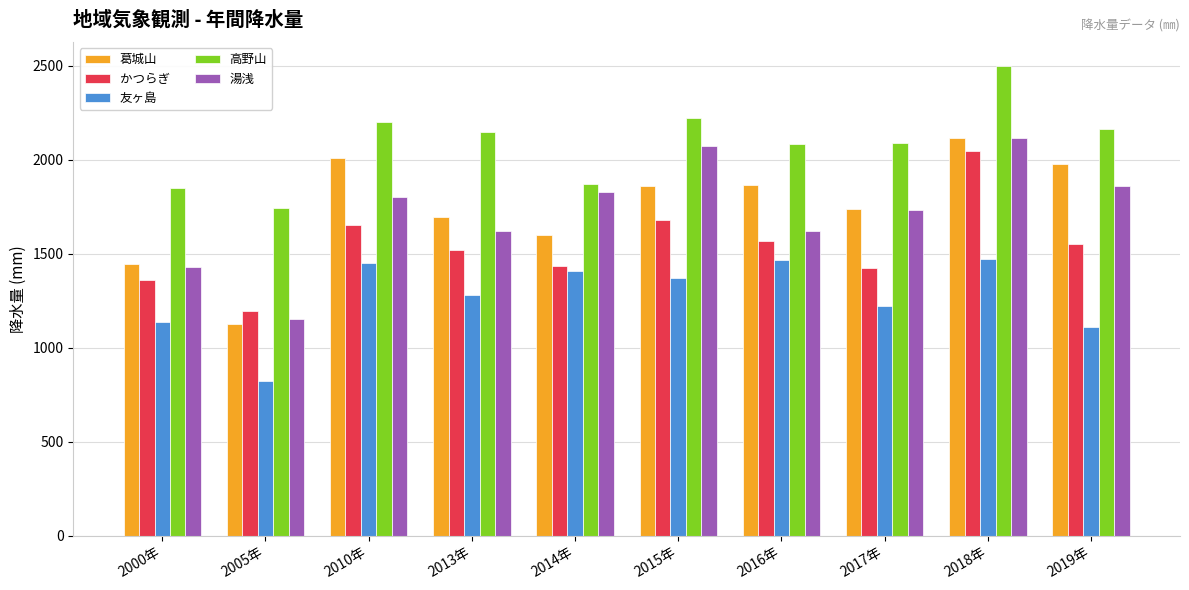

What is the difference between the maximum and minimum values in the かつらぎ series?

848.5